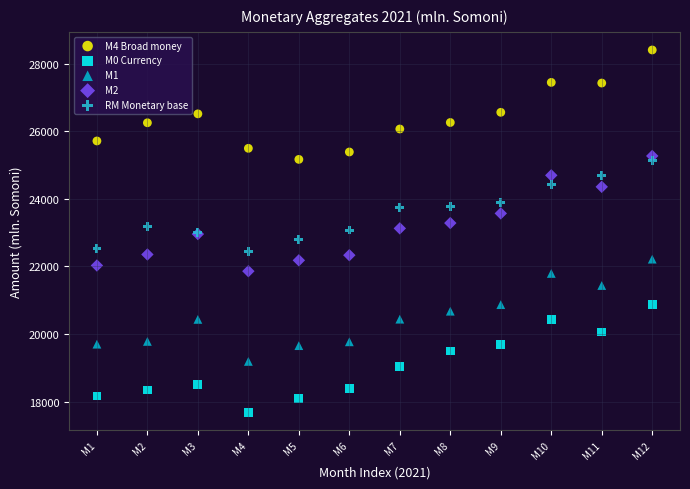

Which series contains the highest Y value?

M4 Broad money